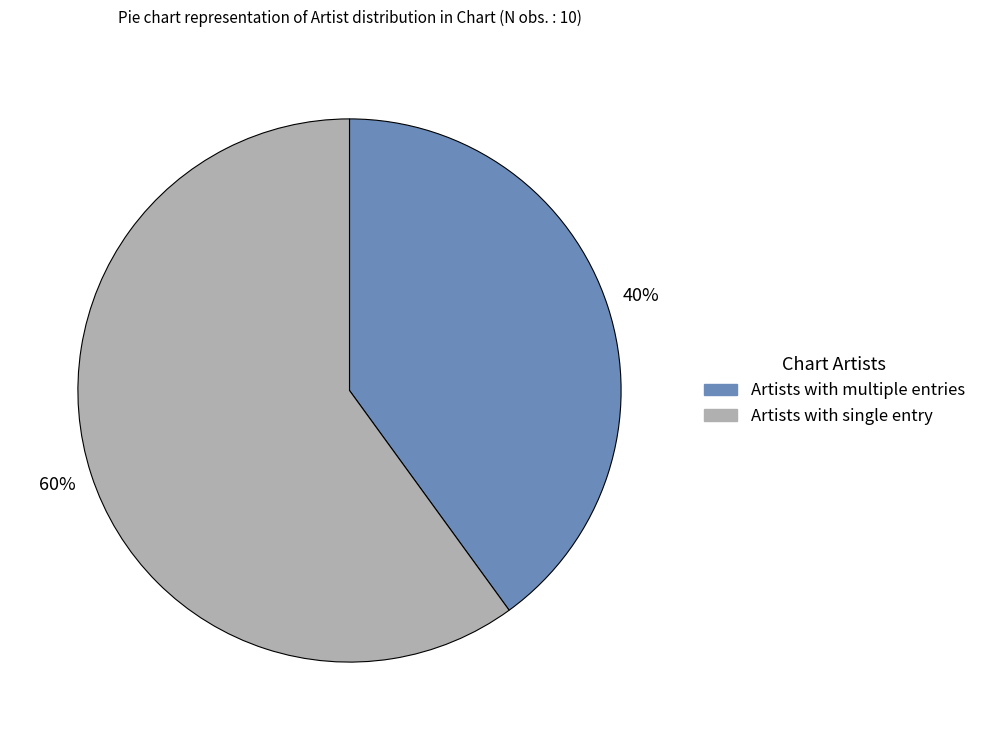

Count the number of slices in the pie.

2